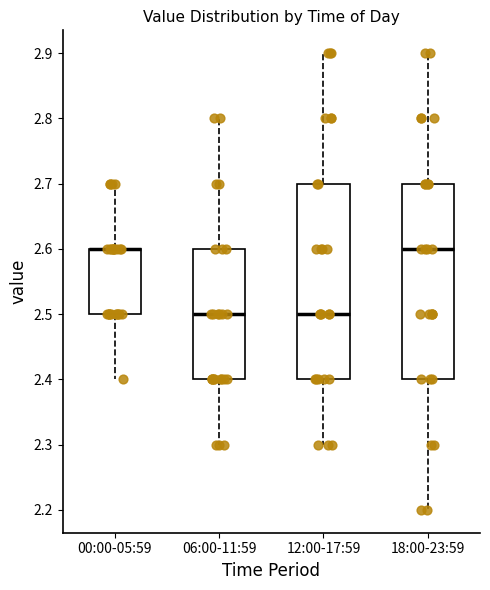

Where does the upper whisker of the box for 00:00-05:59 end on the y-axis? The values are not printed on the chart, so give them approximately, as read against the axis.

2.7